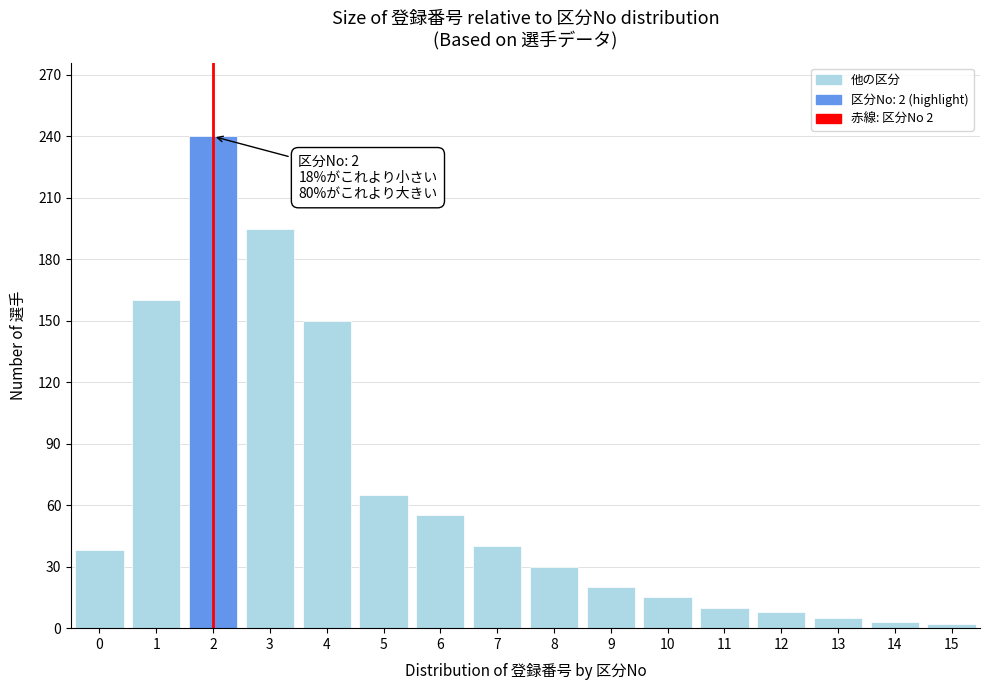

The value at 3 is 48. True or false?

False